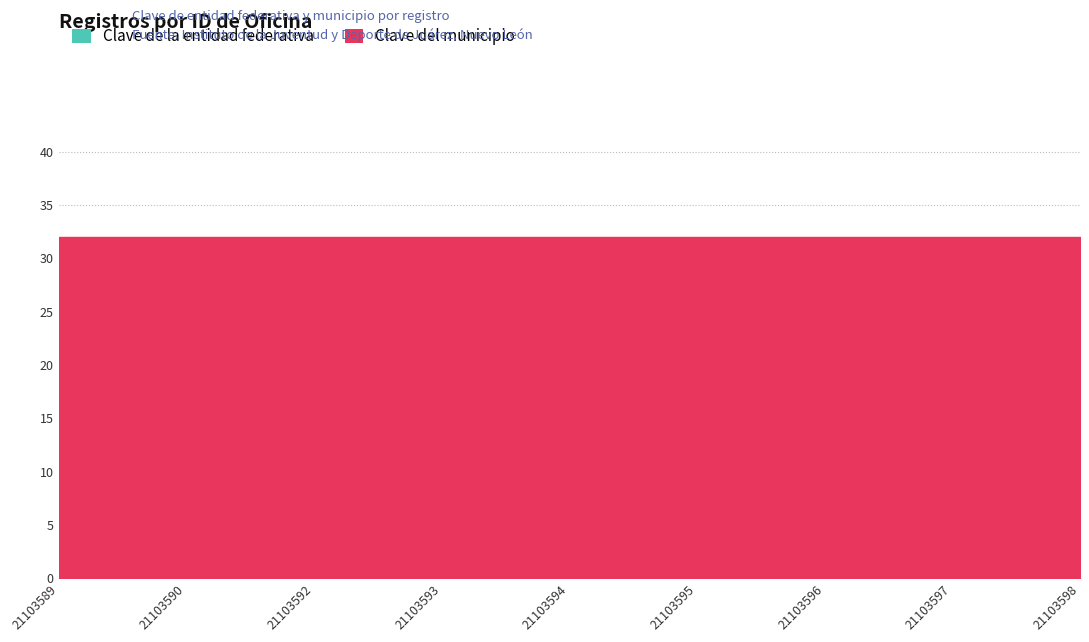

At which category is the sum across all series the highest?

21103589